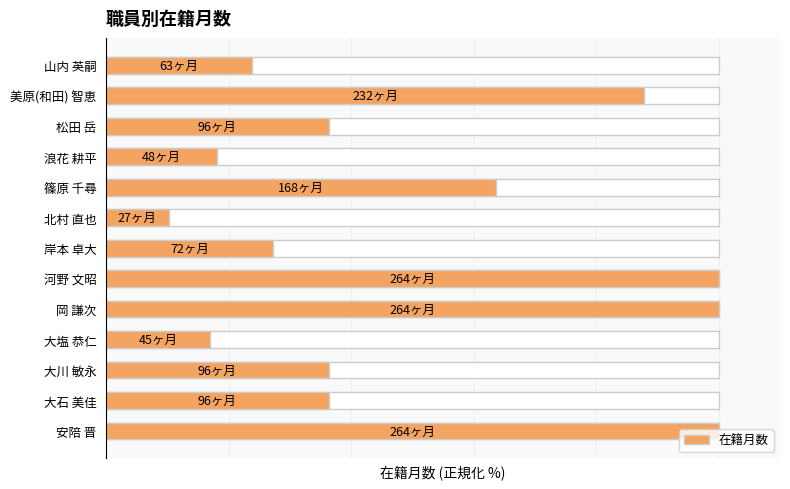

Reading left to right, transcribe all the data shown in this chart.

100.0	36.4	36.4	17.0	100.0	100.0	27.3	10.2	63.6	18.2	36.4	87.9	23.9